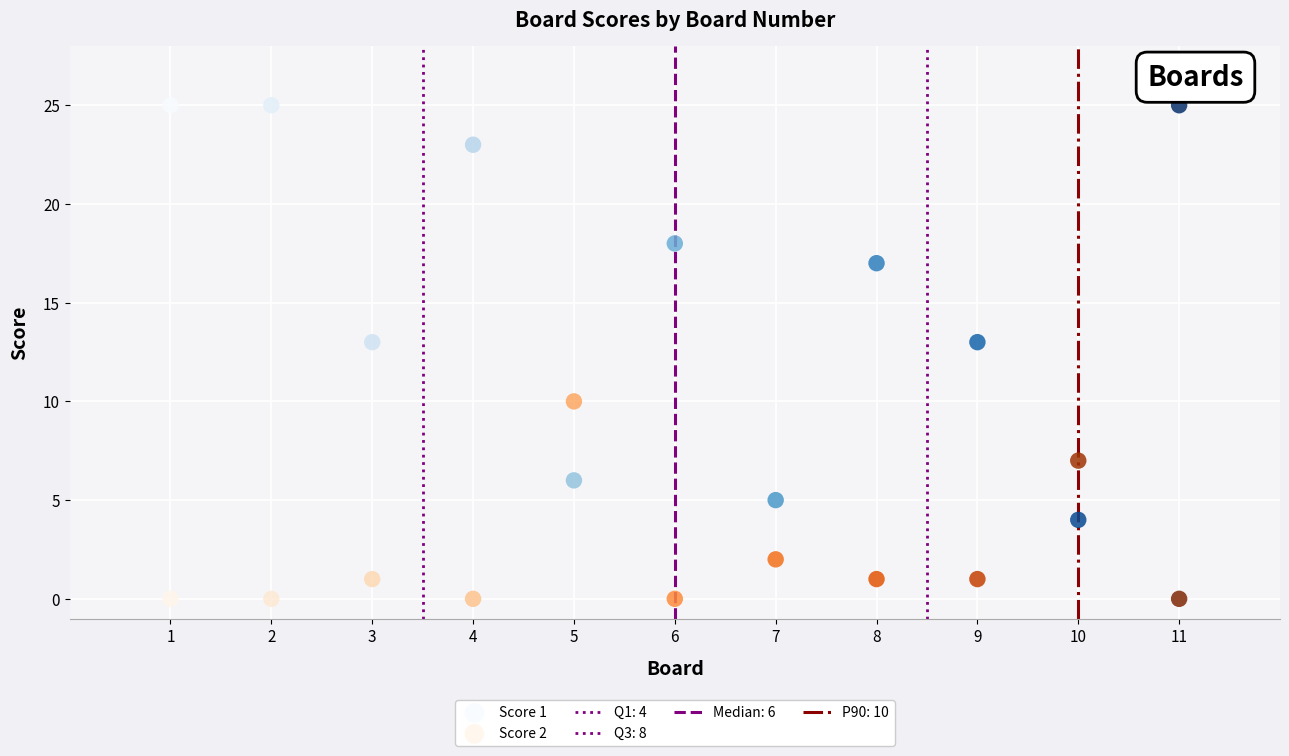

Which series has the widest spread of Y values?

Score 1